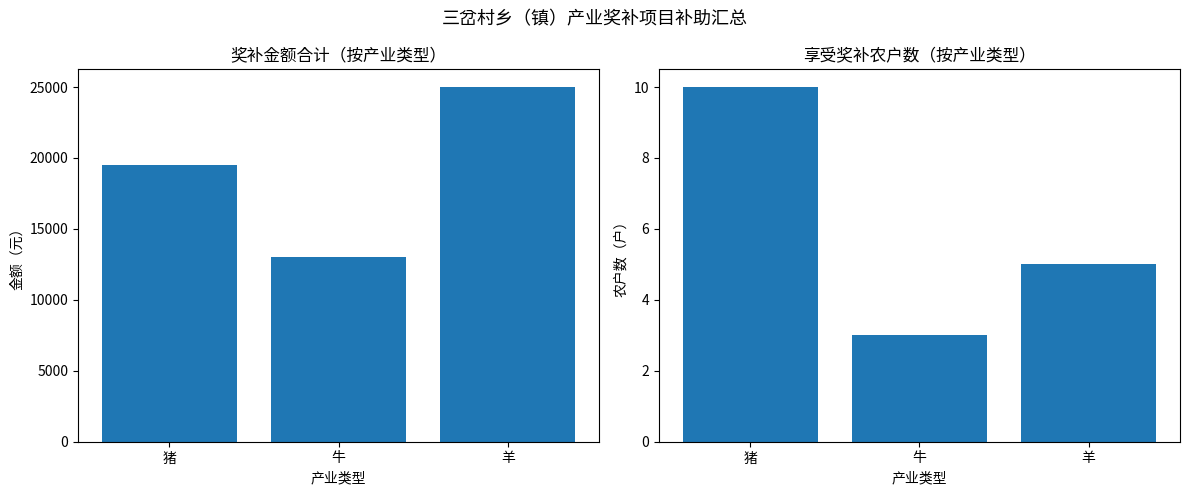

What is the total value across all series at 羊?

25005